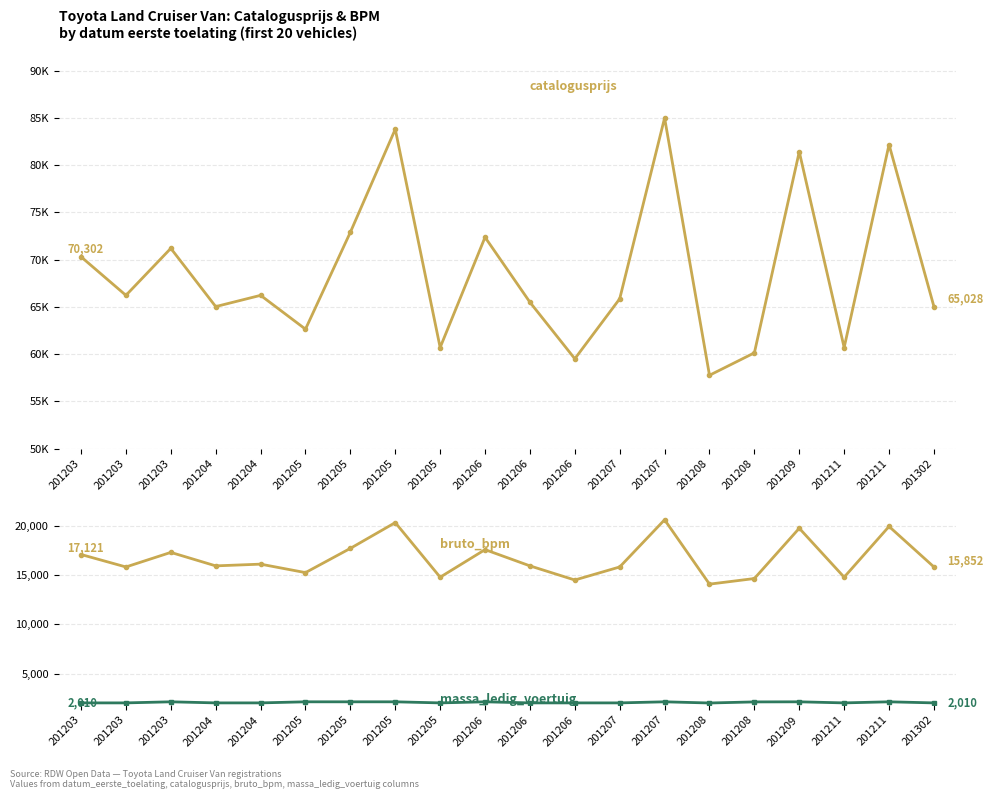

At which category does bruto_bpm reach its first local peak?

201203